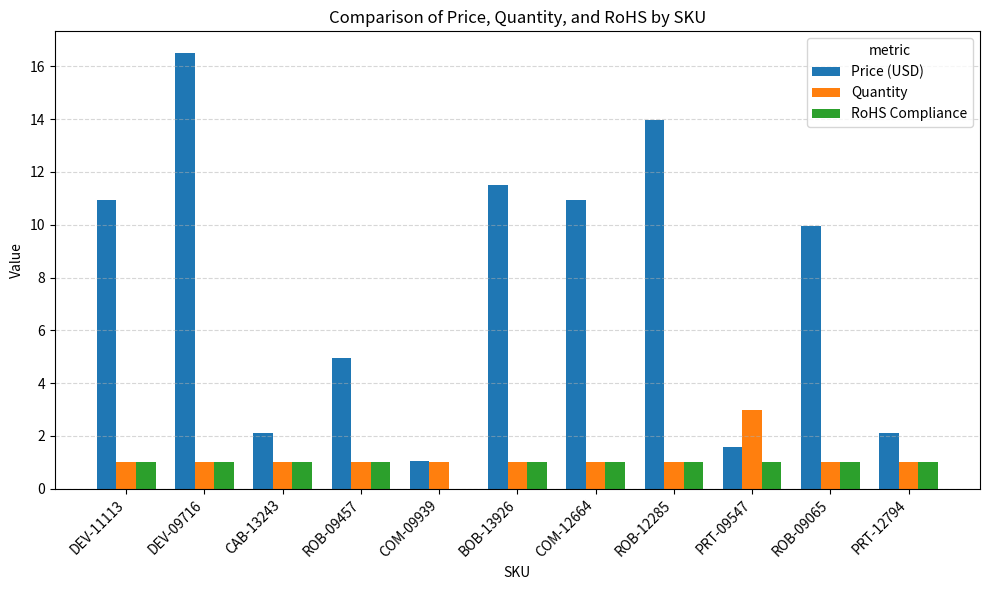

How many groups of bars are there?

11